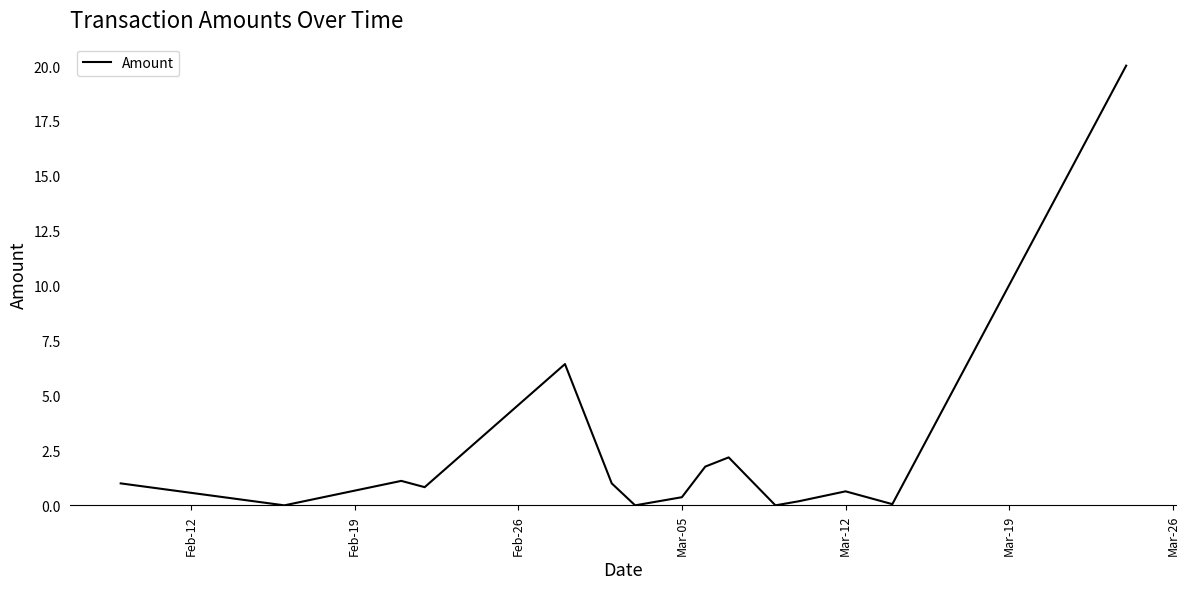

What is the difference between the maximum and minimum values?

20.0